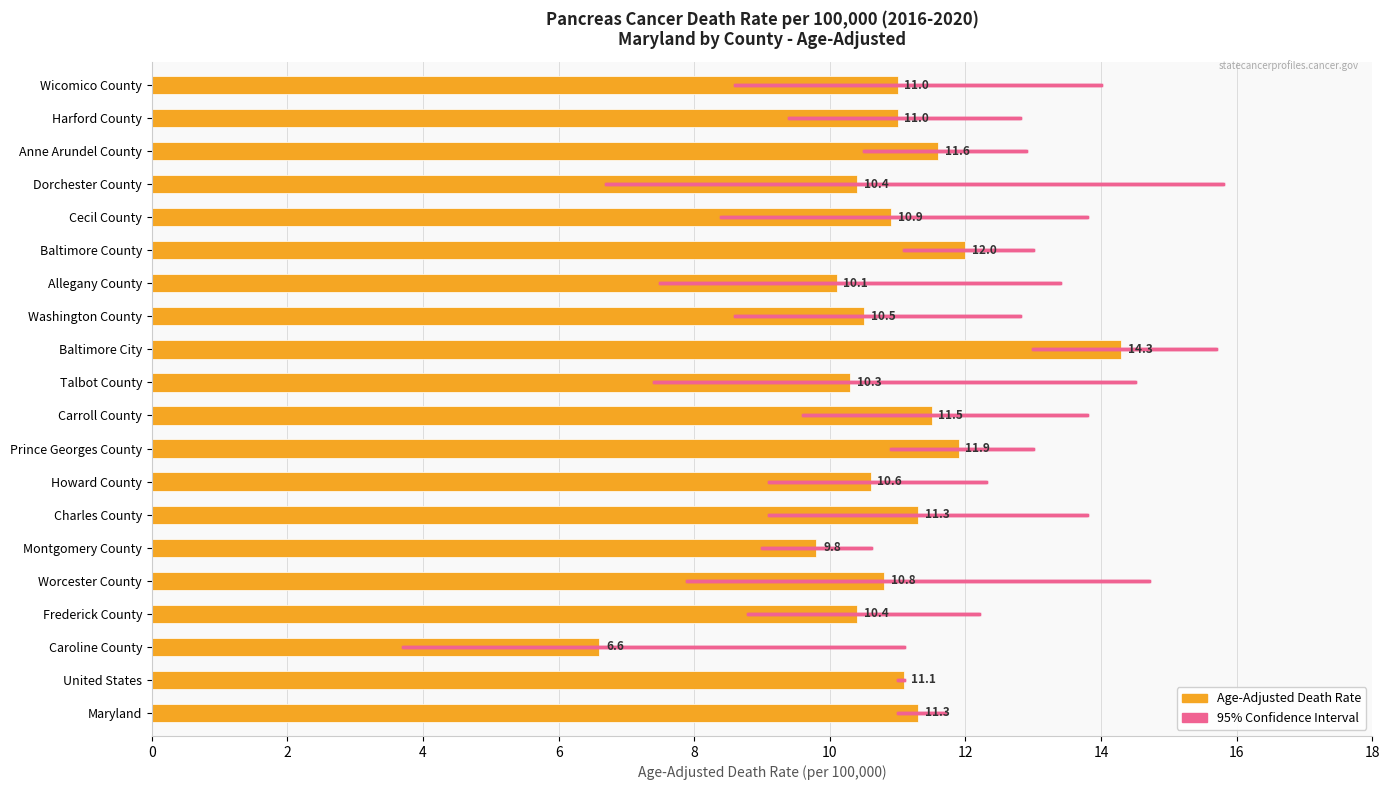

How many data points does each series have?

20